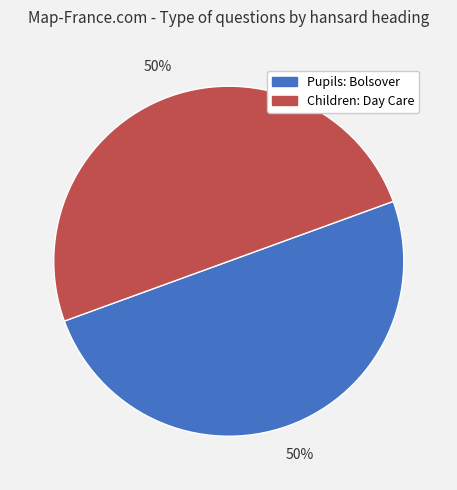

Approximately how many times larger is the value at Children: Day Care compared to Pupils: Bolsover?

1.0